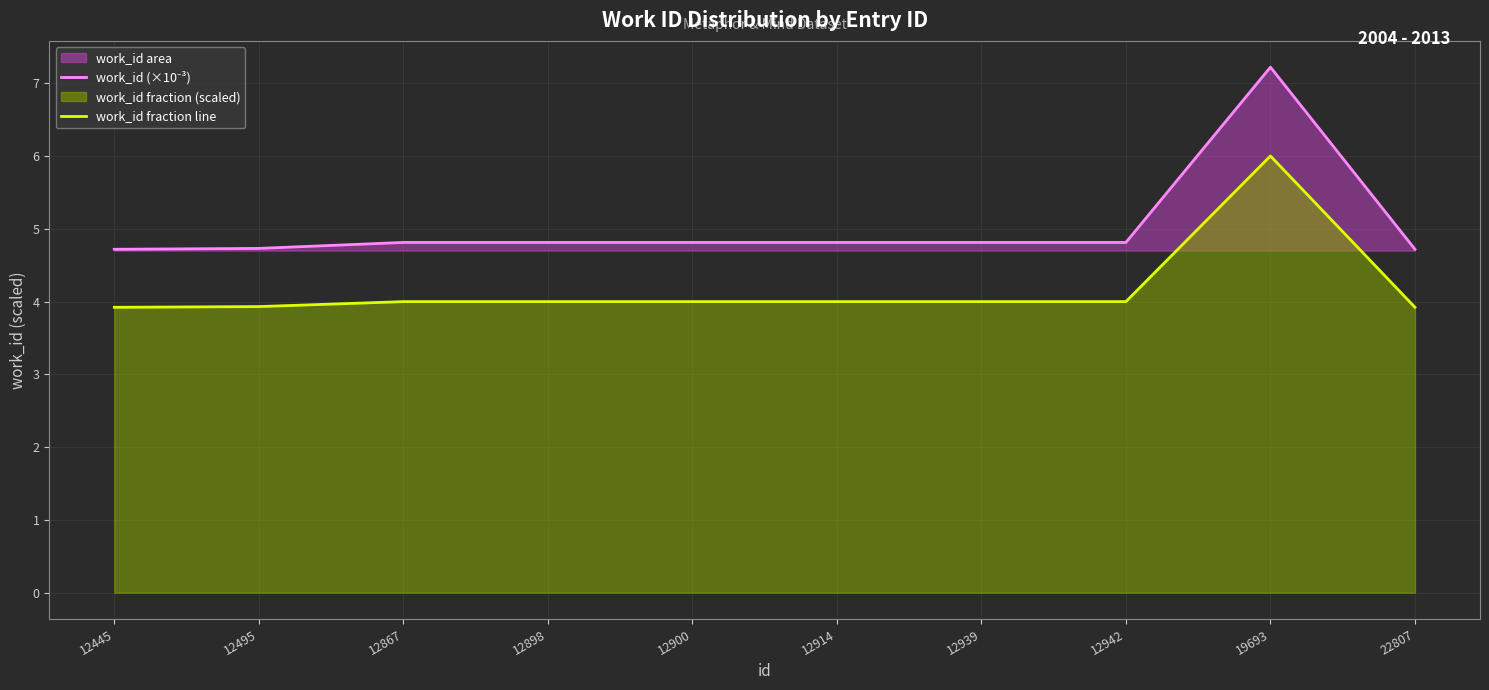

What is the spread (max minus min) of values at 12942?

0.8